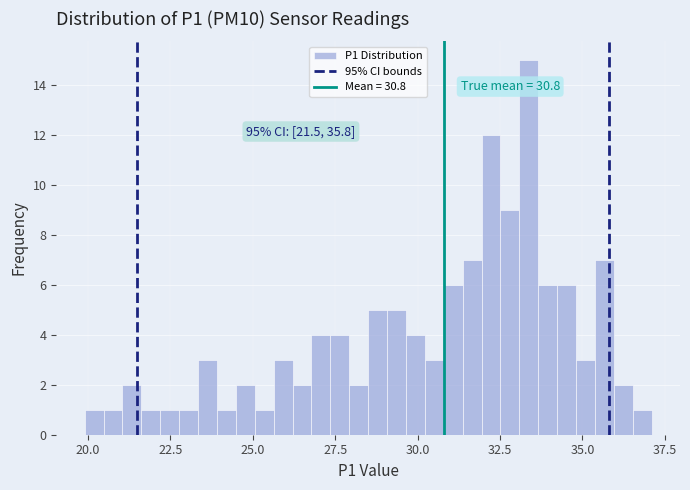

Read against the x-axis, roughly where is the centre of the tallest bar?

33.5